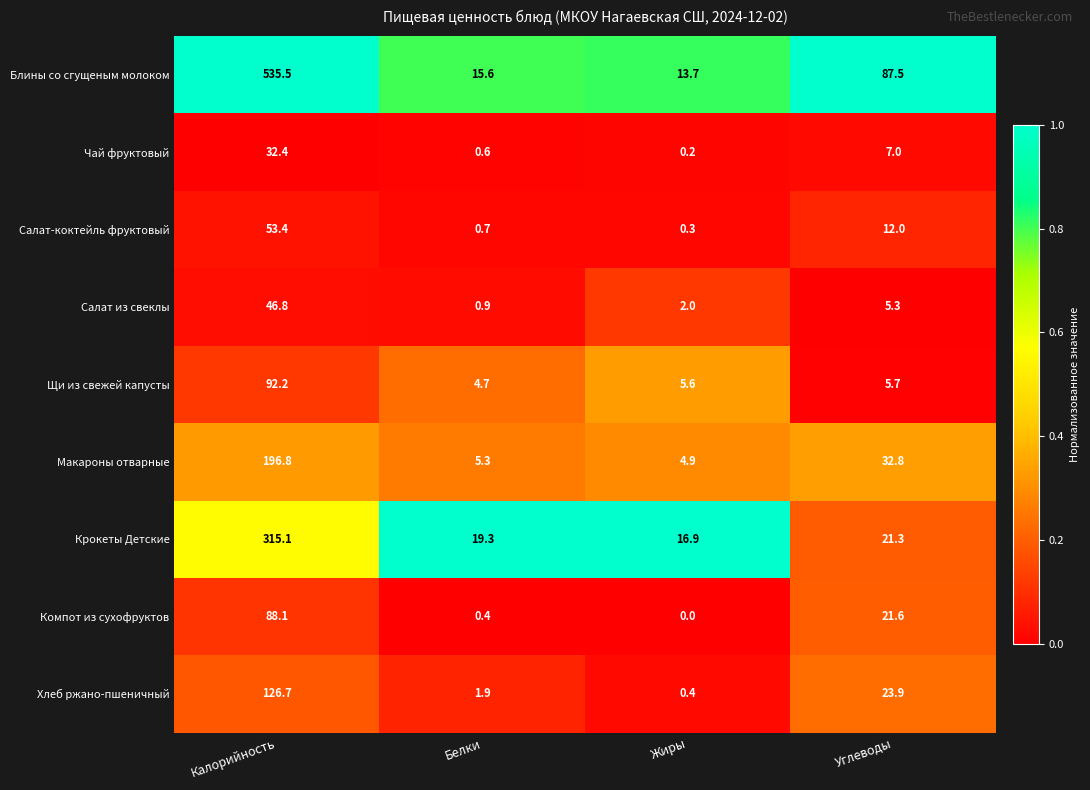

What is the difference between the second highest and minimum values in the Чай фруктовый series?

6.8